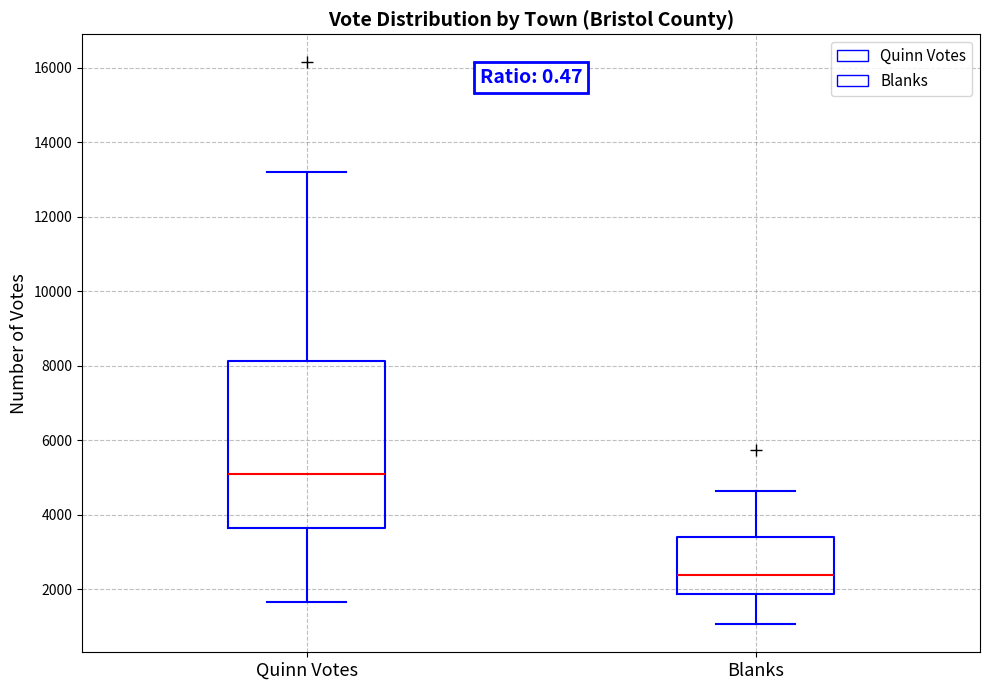

Where does the median line of the box for Quinn Votes sit on the y-axis? The values are not printed on the chart, so give them approximately, as read against the axis.

5000